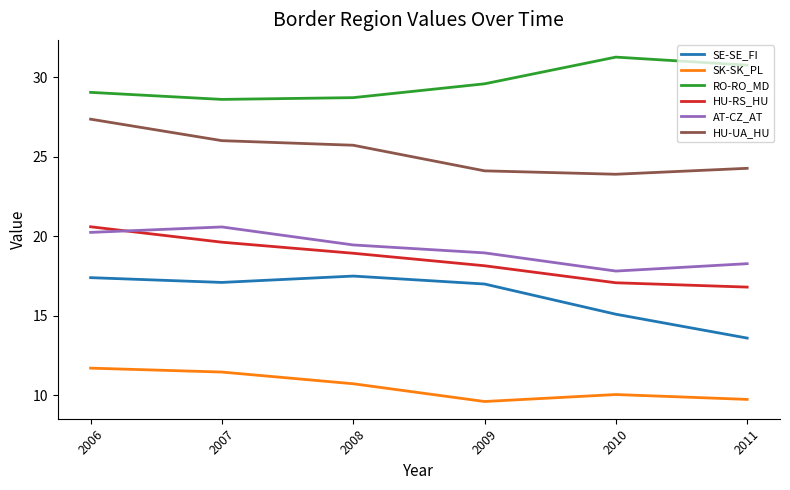

True or false: SE-SE_FI and AT-CZ_AT intersect in this chart.

False